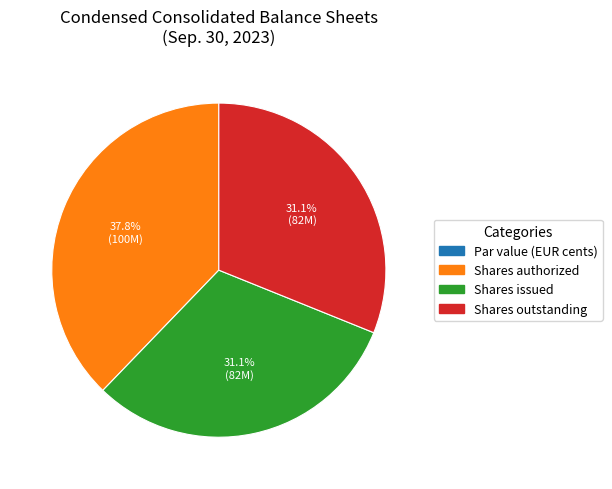

Which category has the biggest portion of the pie?

Shares authorized